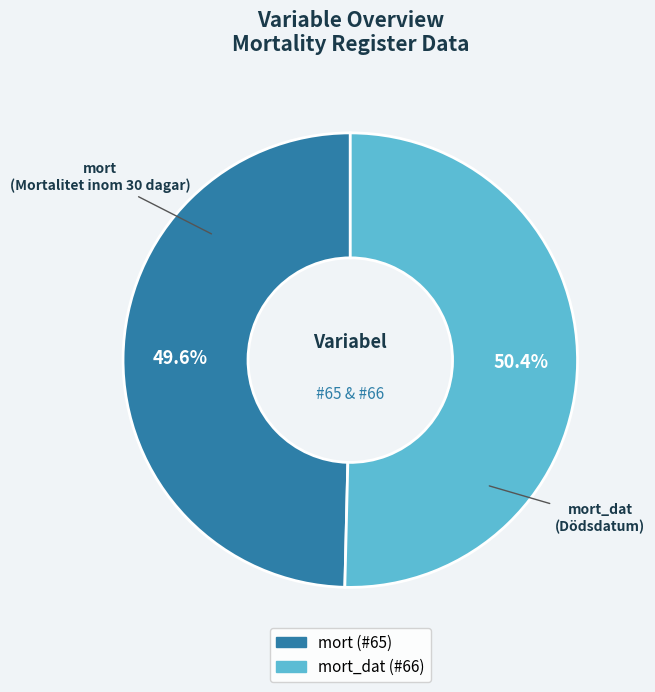

Is there a majority slice in this chart?

Yes